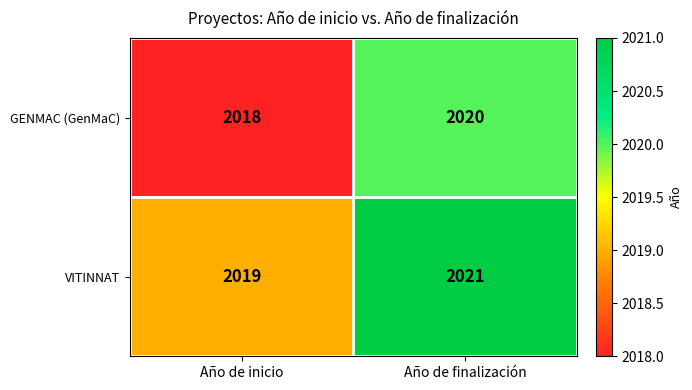

At which category is the sum across all series the highest?

Año de finalización